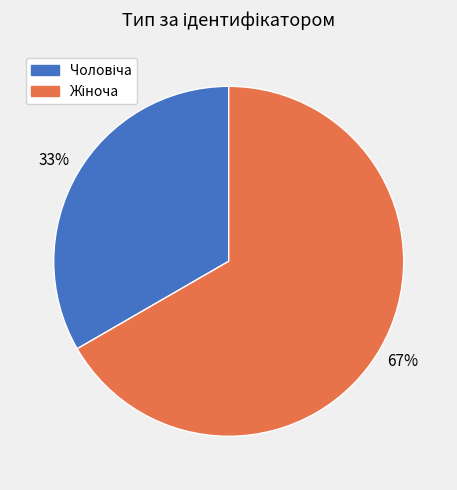

Does any single category account for the majority?

Yes